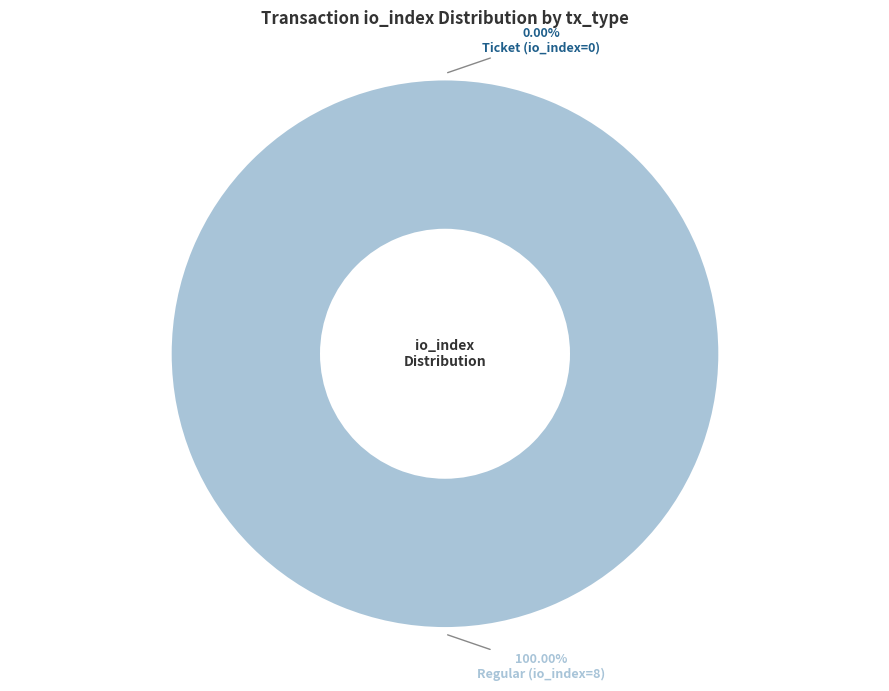

Is Regular (io_index=8) the majority of the pie?

Yes